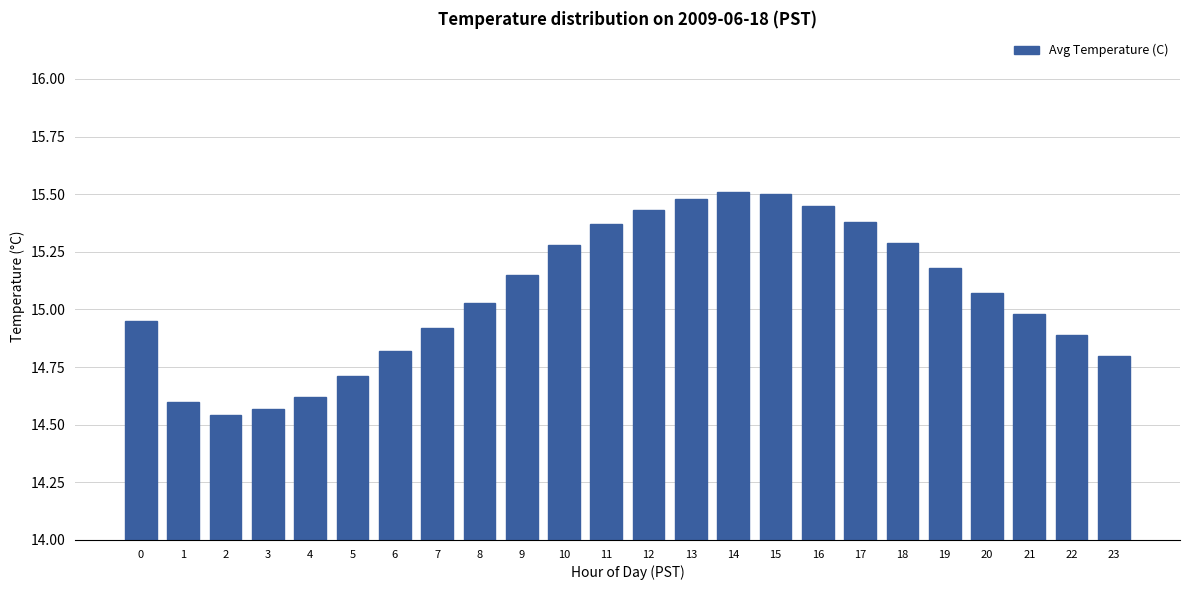

The chart shows a value of 25.4 at 10. True or false?

False